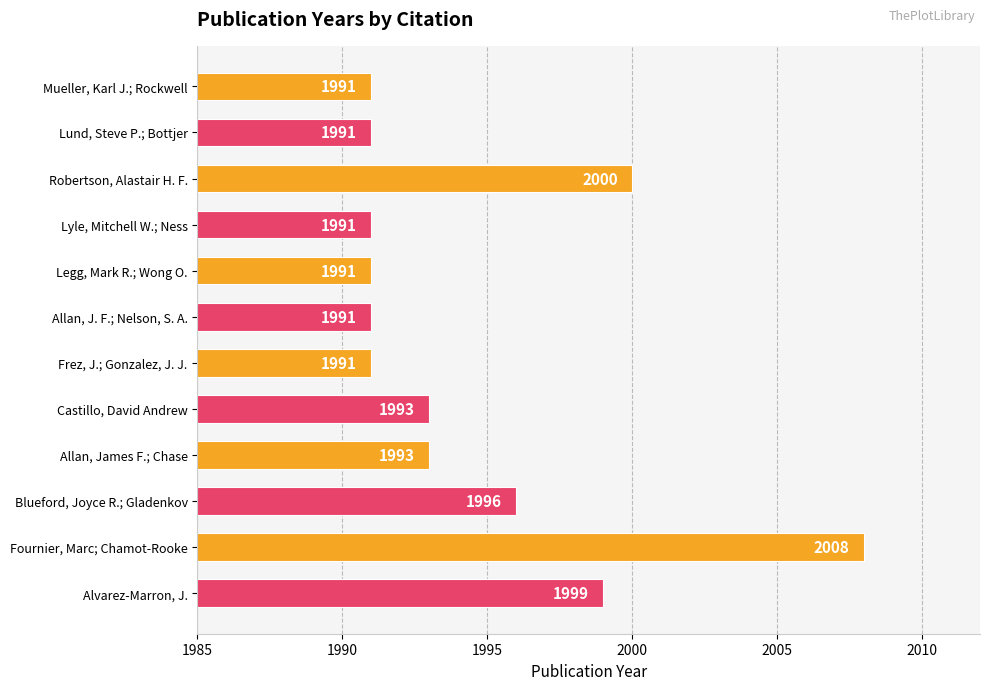

The value at Fournier, Marc; Chamot-Rooke is 2008. True or false?

True